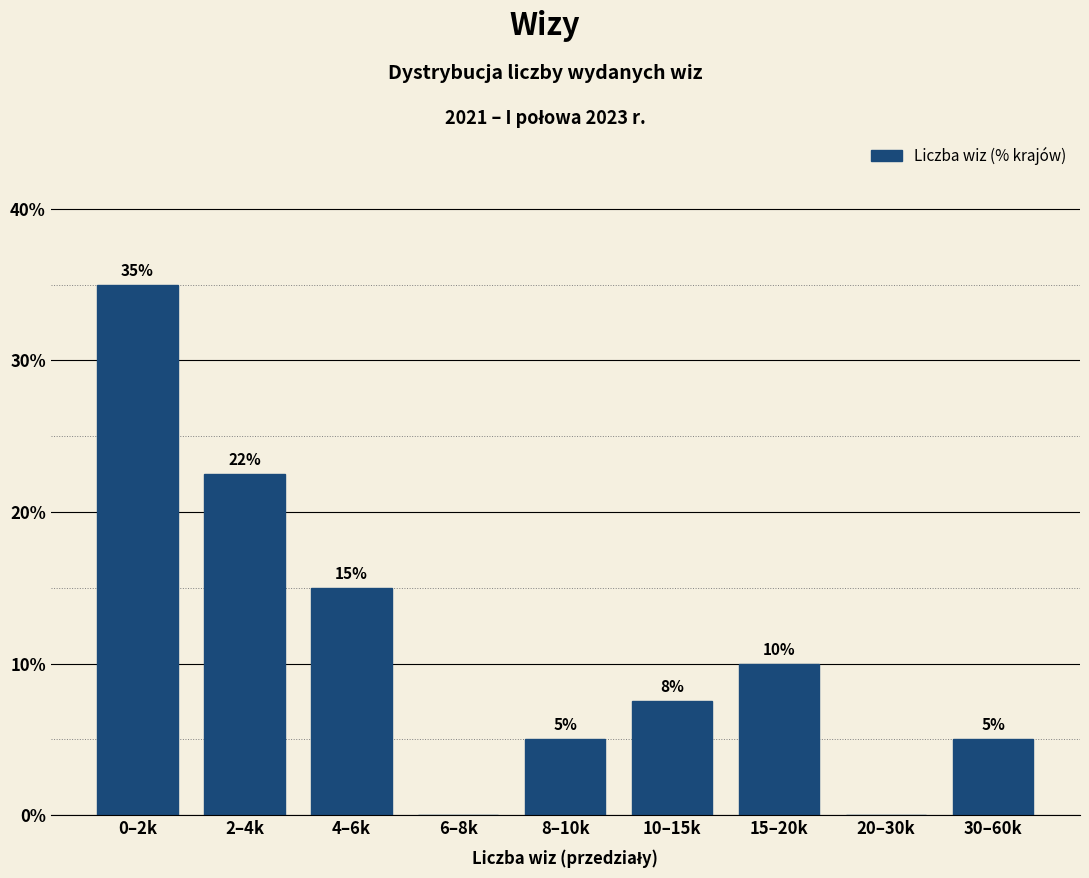

True or false: the data shows 31.6 at 2–4k.

False